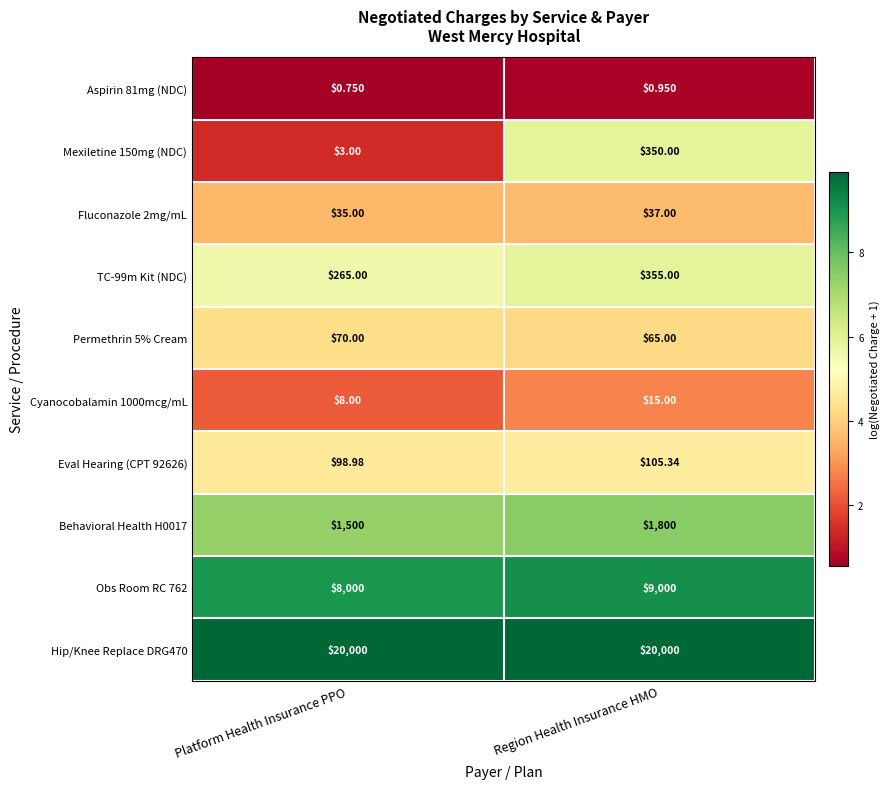

At which label is Fluconazole 2mg/mL closest to 36?

Platform Health Insurance PPO